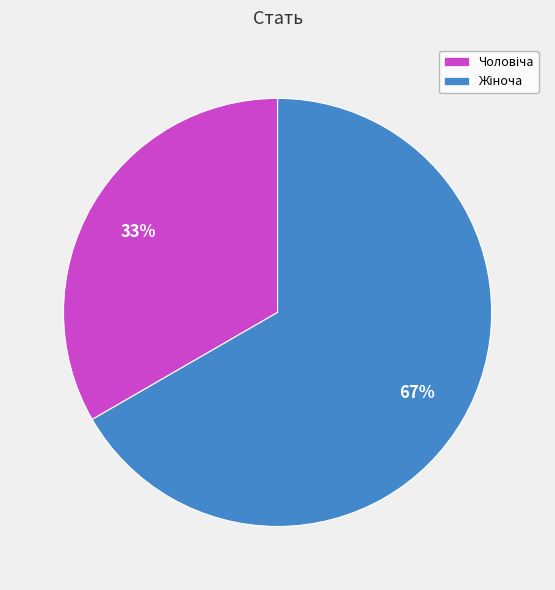

To the nearest percent, what is the average slice percentage?

50%